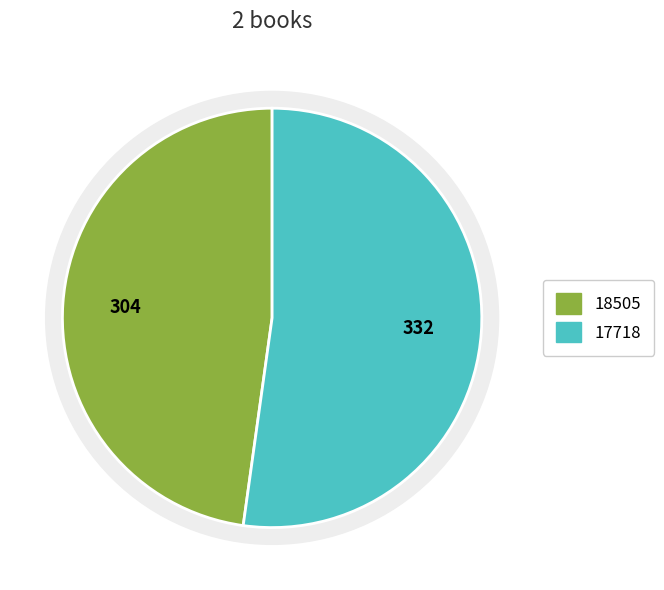

What percentage is the 17718 slice, to the nearest percent?

52%